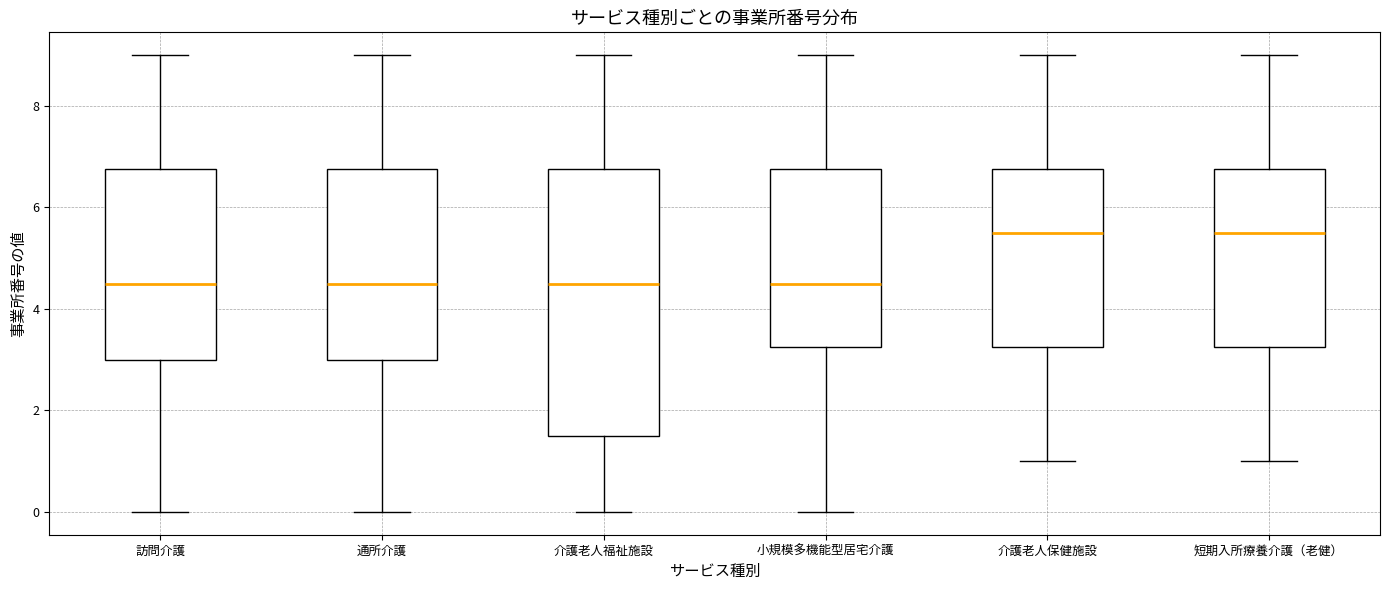

Reading left to right, transcribe this box plot: for each box, give where its median line is, the range the box spans, and where its two whiskers end, as read against the y-axis. The values are not printed on the chart, so give them approximately, as read against the axis.

訪問介護: median 4.6, box 3.0 to 6.8, whiskers 0.0 to 9.0
通所介護: median 4.6, box 3.0 to 6.8, whiskers 0.0 to 9.0
介護老人福祉施設: median 4.6, box 1.6 to 6.8, whiskers 0.0 to 9.0
小規模多機能型居宅介護: median 4.6, box 3.2 to 6.8, whiskers 0.0 to 9.0
介護老人保健施設: median 5.6, box 3.2 to 6.8, whiskers 1.0 to 9.0
短期入所療養介護（老健）: median 5.6, box 3.2 to 6.8, whiskers 1.0 to 9.0